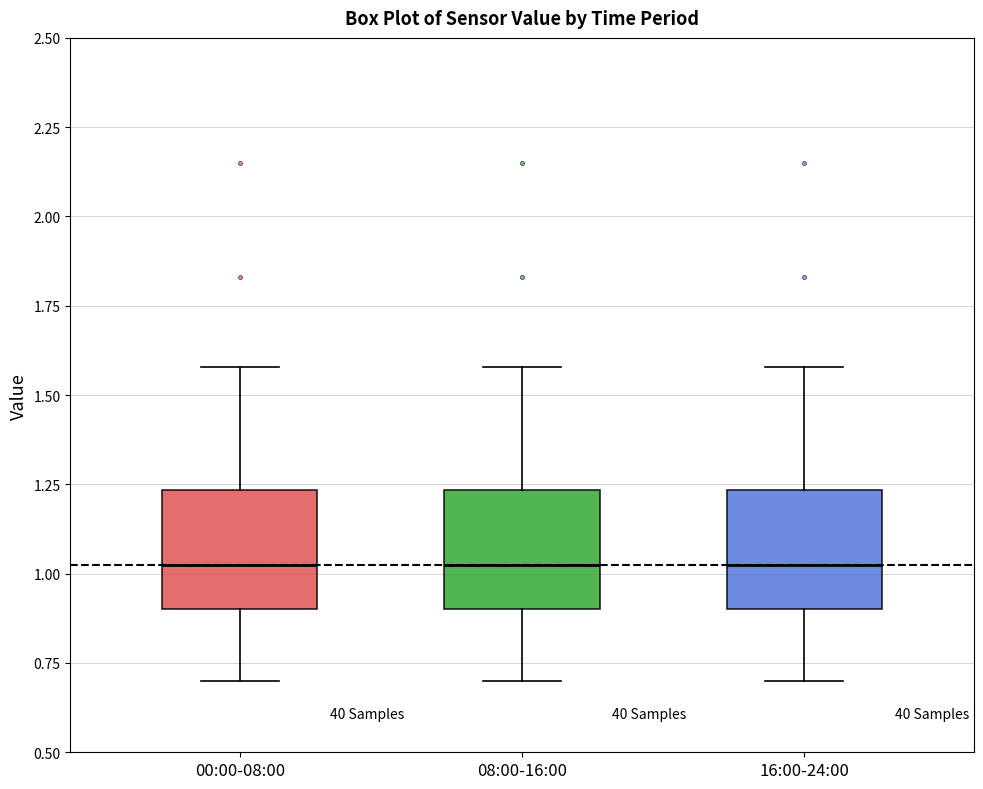

Reading left to right, read every box against the y-axis: the position of its median line, the range the box covers, and the ends of its whiskers. The values are not printed on the chart, so give them approximately, as read against the axis.

00:00-08:00: median 1.05, box 0.90 to 1.25, whiskers 0.70 to 1.60
08:00-16:00: median 1.05, box 0.90 to 1.25, whiskers 0.70 to 1.60
16:00-24:00: median 1.05, box 0.90 to 1.25, whiskers 0.70 to 1.60